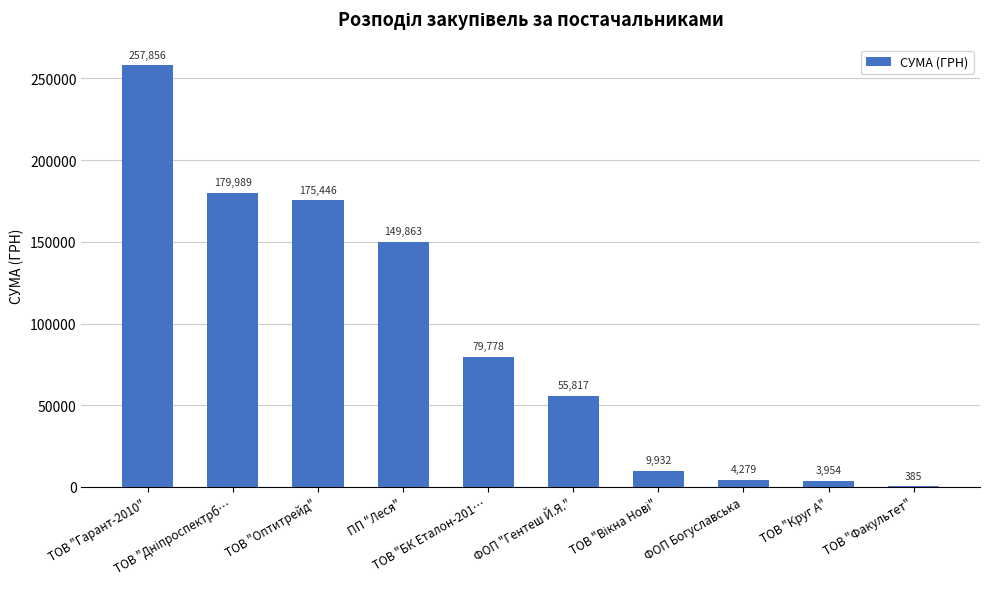

What is the maximum value shown in the chart?

257856.4